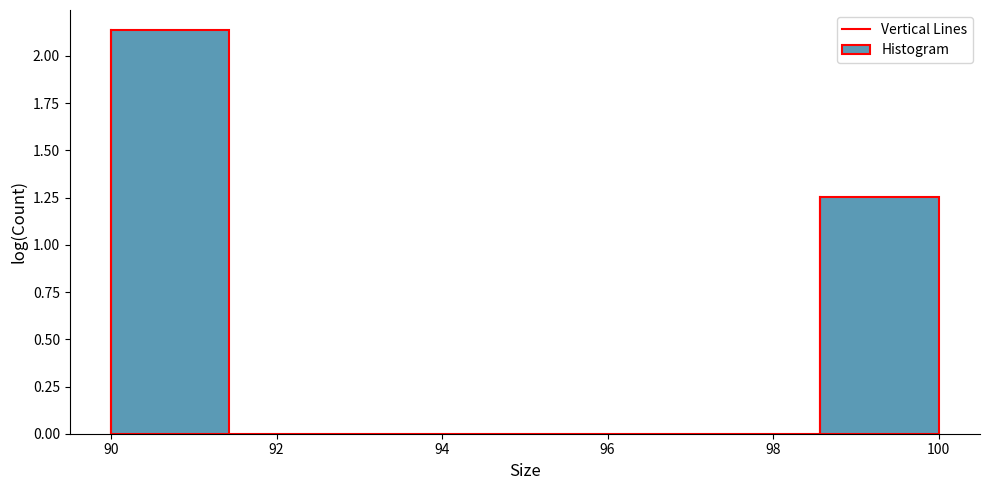

Over which range of the x-axis is the bar tallest?

90.0 to 91.4